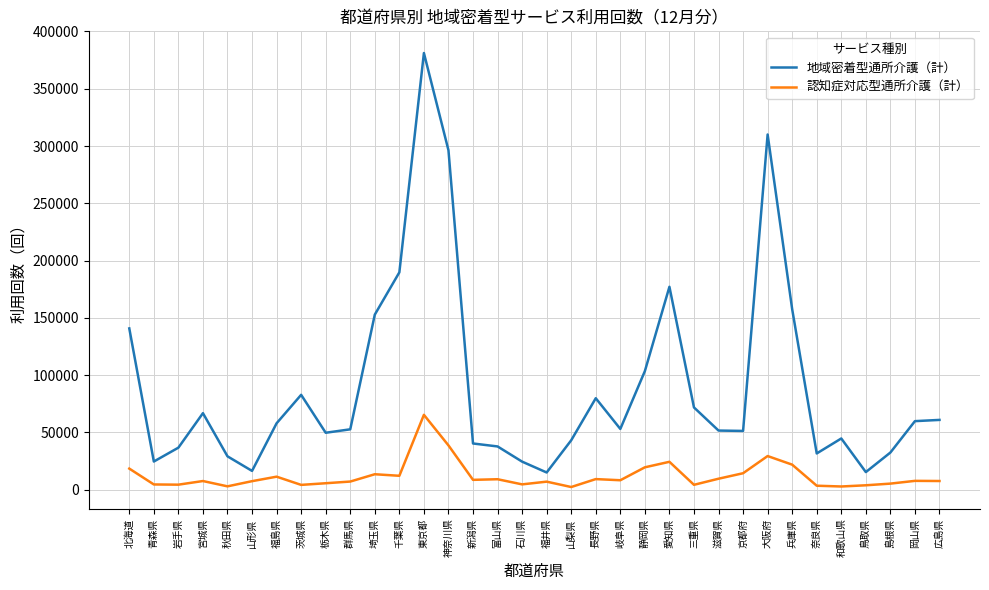

In 認知症対応型通所介護（計）, how many points are lower than both neighbors (excluding endpoints)?

10